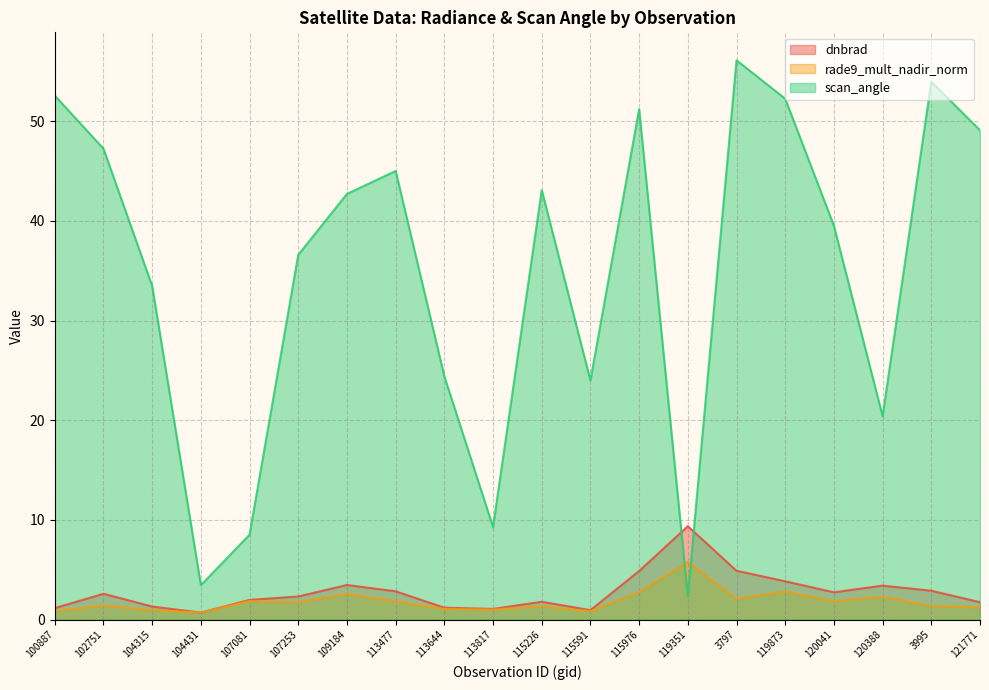

What are all the series names shown in the legend?

dnbrad, rade9_mult_nadir_norm, scan_angle